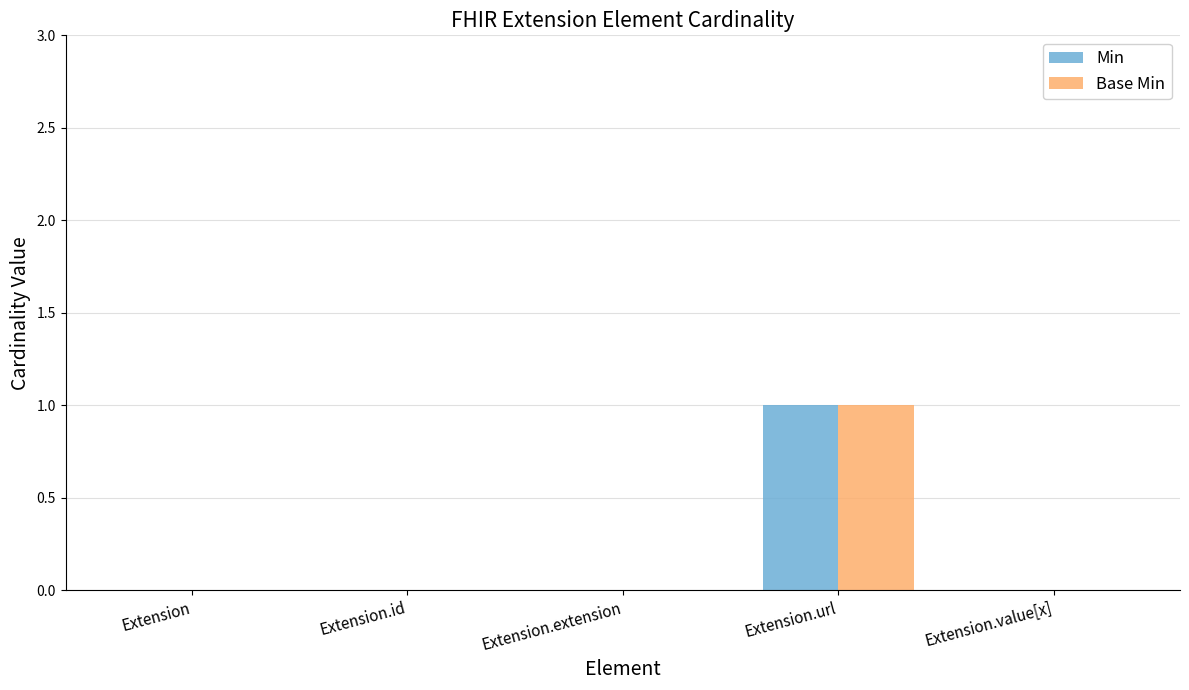

Is the value of Min at Extension.id greater than the value of Base Min at Extension.url?

No